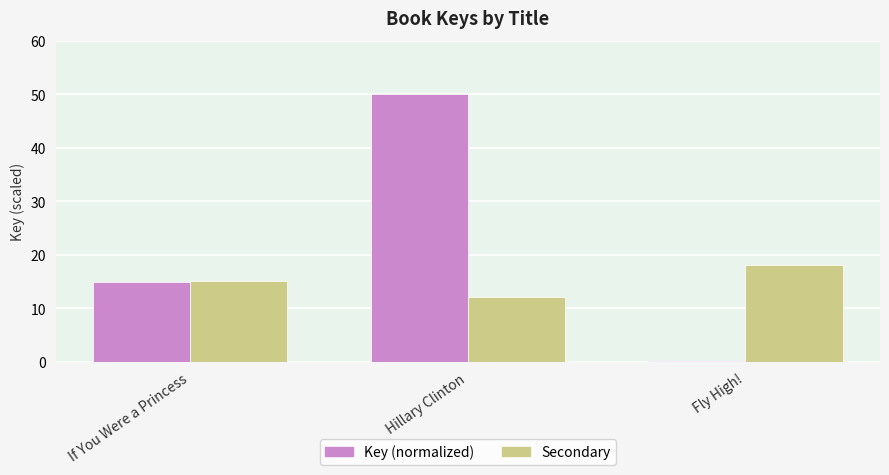

The value of Secondary at If You Were a Princess is 15.0. True or false?

True